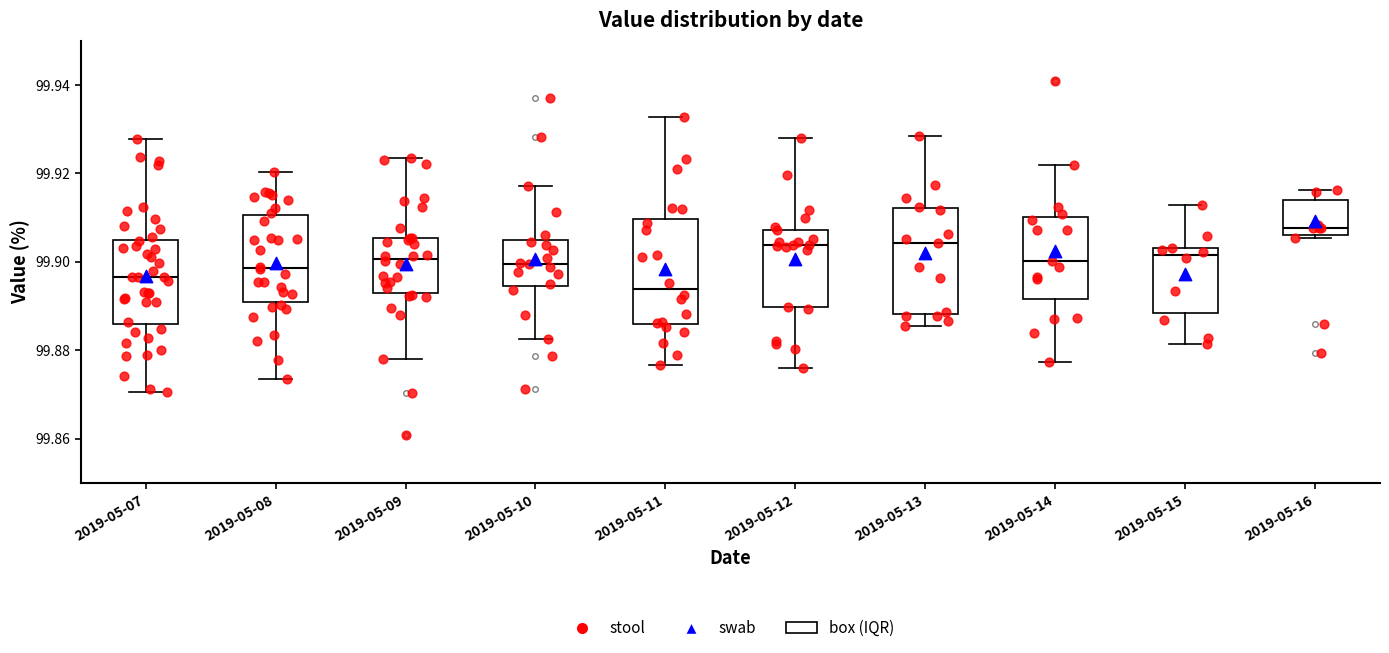

Reading left to right, transcribe this box plot: for each box, give where its median line is, the range the box spans, and where its two whiskers end, as read against the y-axis. The values are not printed on the chart, so give them approximately, as read against the axis.

2019-05-07: median 99.896, box 99.886 to 99.904, whiskers 99.870 to 99.928
2019-05-08: median 99.898, box 99.890 to 99.910, whiskers 99.874 to 99.920
2019-05-09: median 99.900, box 99.892 to 99.906, whiskers 99.878 to 99.924
2019-05-10: median 99.900, box 99.894 to 99.904, whiskers 99.882 to 99.918
2019-05-11: median 99.894, box 99.886 to 99.910, whiskers 99.876 to 99.932
2019-05-12: median 99.904, box 99.890 to 99.908, whiskers 99.876 to 99.928
2019-05-13: median 99.904, box 99.888 to 99.912, whiskers 99.886 to 99.928
2019-05-14: median 99.900, box 99.892 to 99.910, whiskers 99.878 to 99.922
2019-05-15: median 99.902, box 99.888 to 99.904, whiskers 99.882 to 99.912
2019-05-16: median 99.908, box 99.906 to 99.914, whiskers 99.906 to 99.916